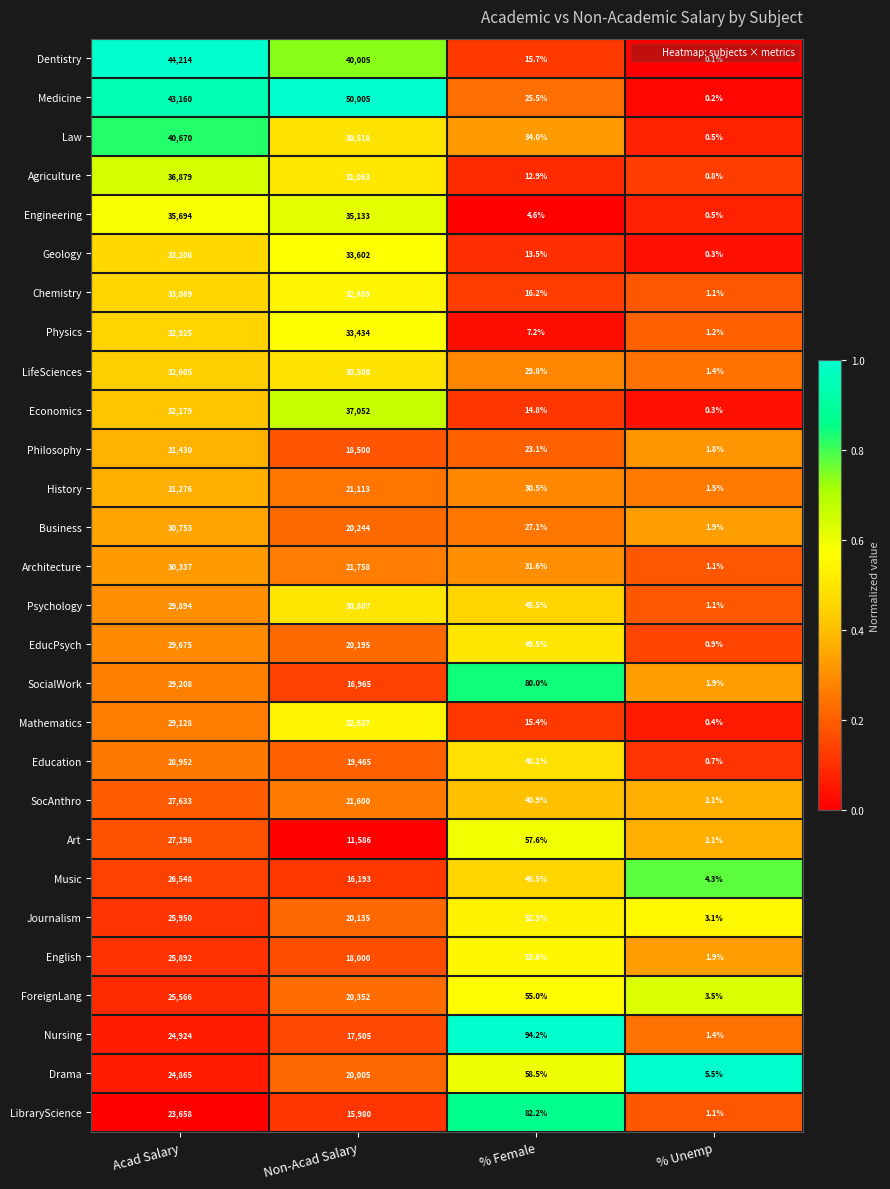

At which label is Art closest to 13600?

Non-Acad Salary